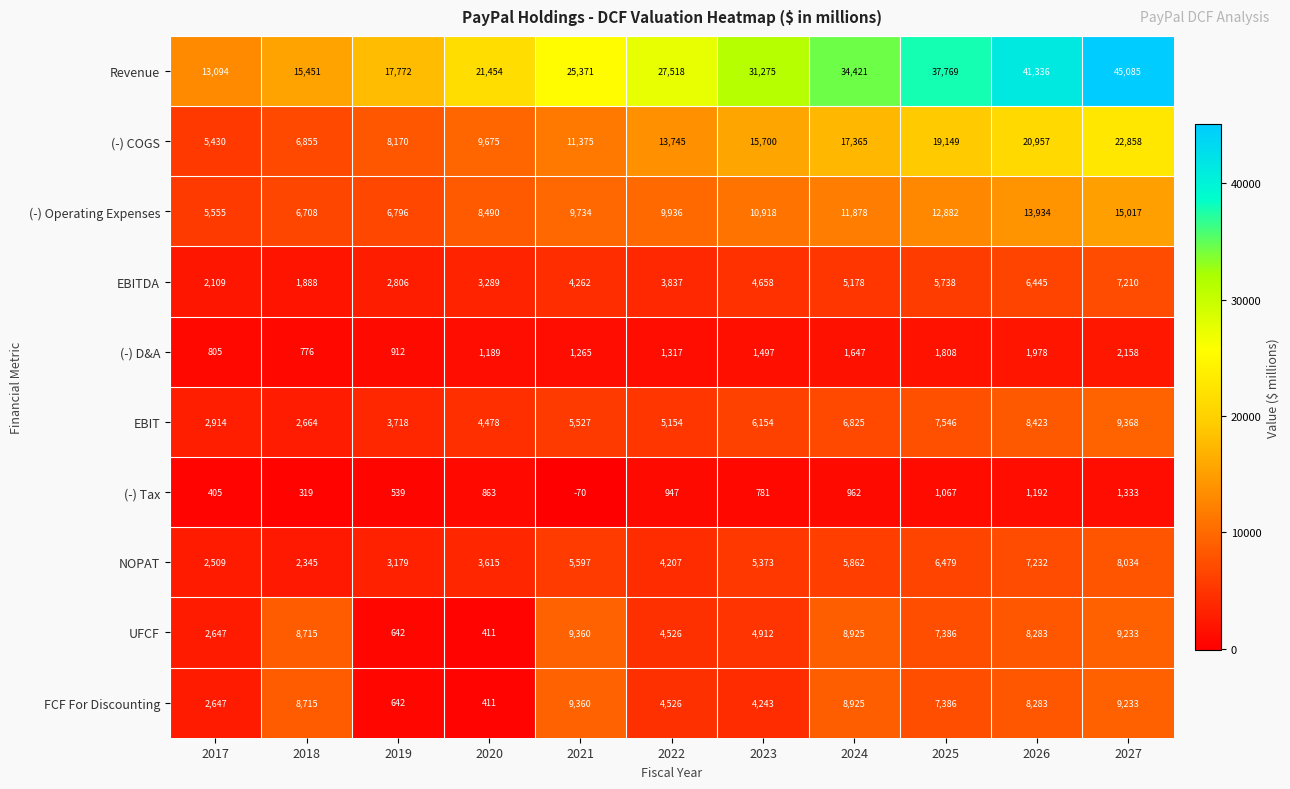

How many distinct data groups are displayed?

10